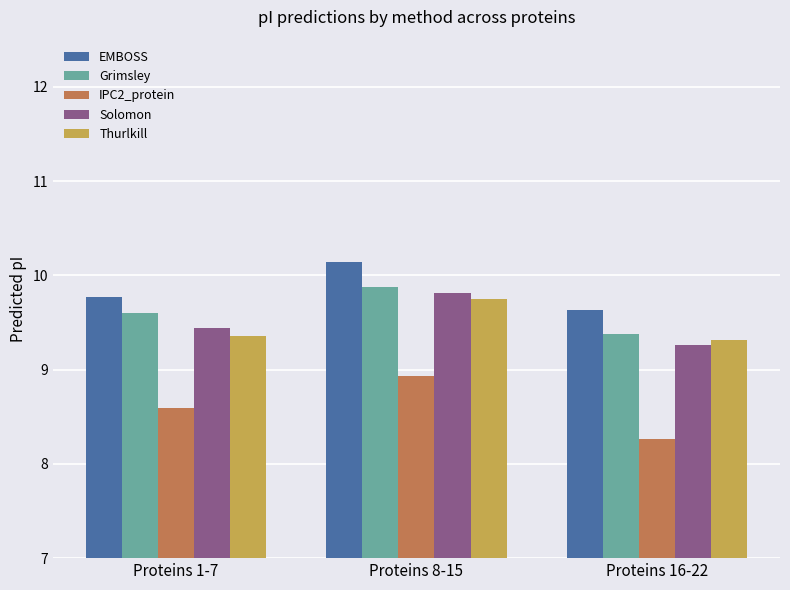

Rank the categories by EMBOSS value from lowest to highest.

Proteins 16-22, Proteins 1-7, Proteins 8-15